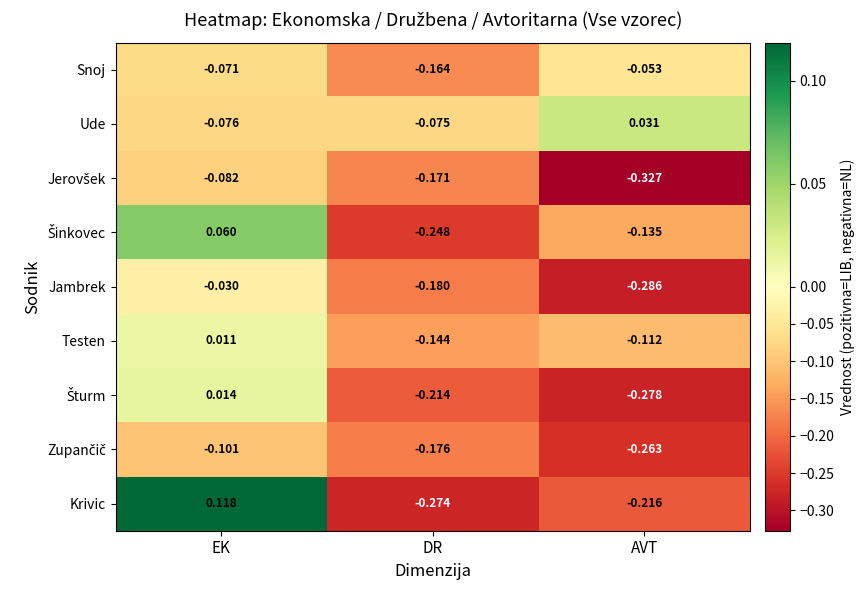

Which series has the largest total across all categories?

Ude